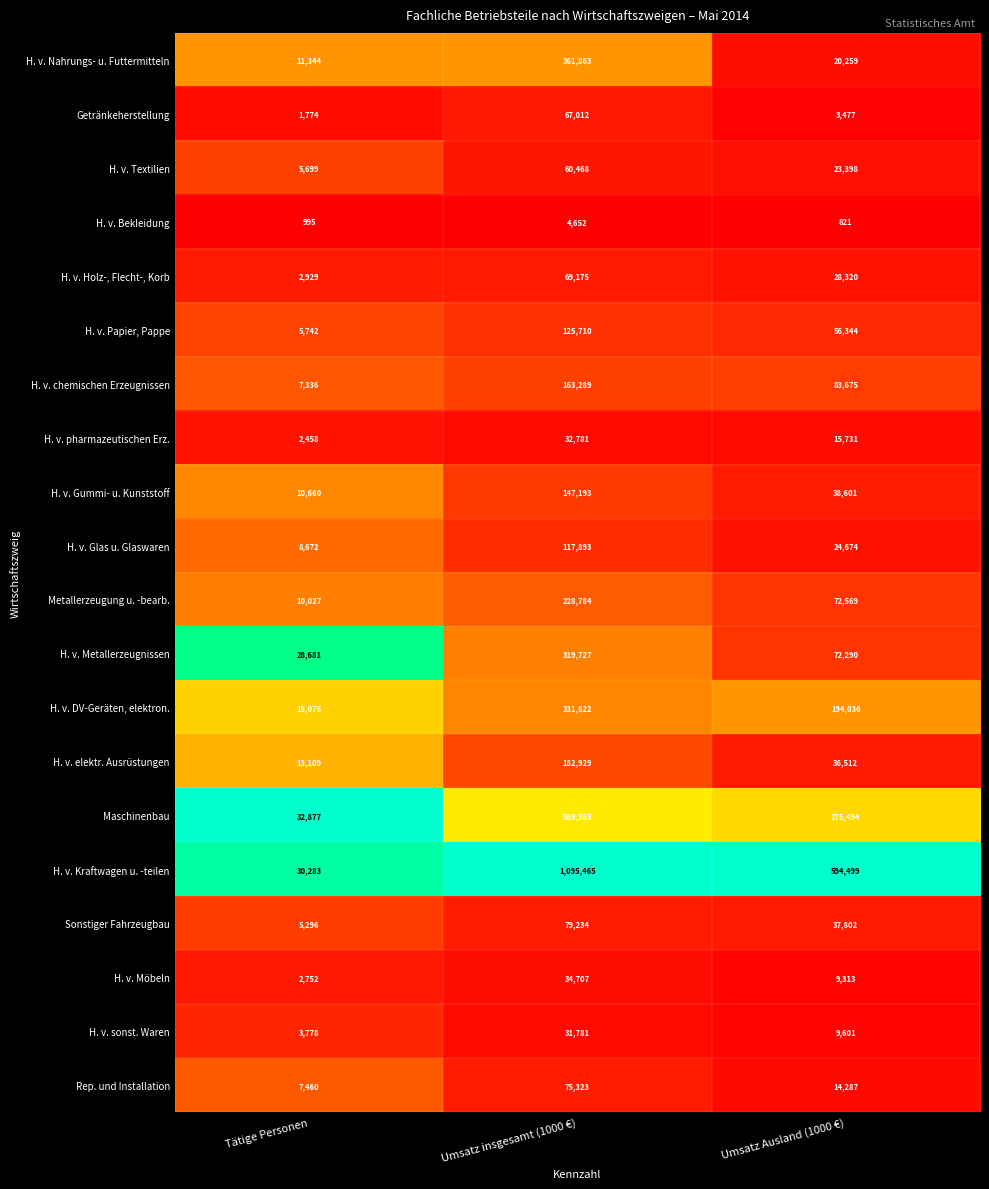

At which category is the sum across all series the highest?

Umsatz insgesamt (1000 €)